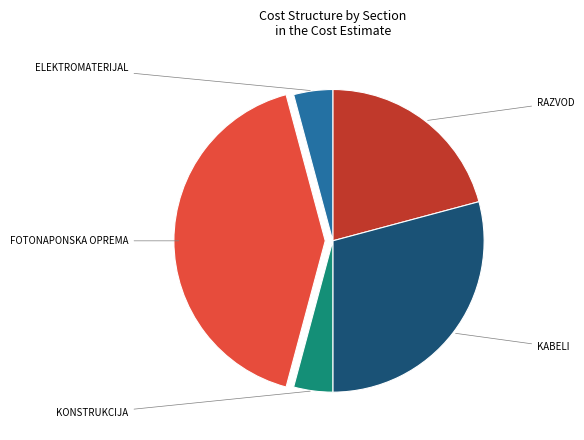

Does any single category account for the majority?

No